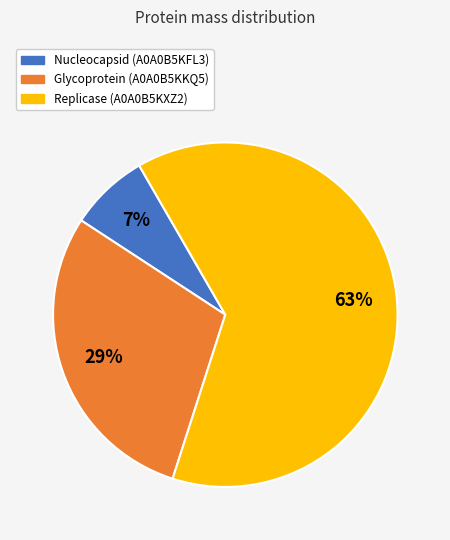

Does Replicase (A0A0B5KXZ2) account for over 50% of the chart?

Yes